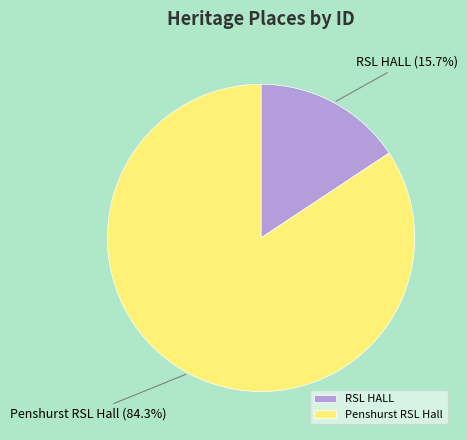

Combined, what portion of the pie is RSL HALL and Penshurst RSL Hall?

100.0%